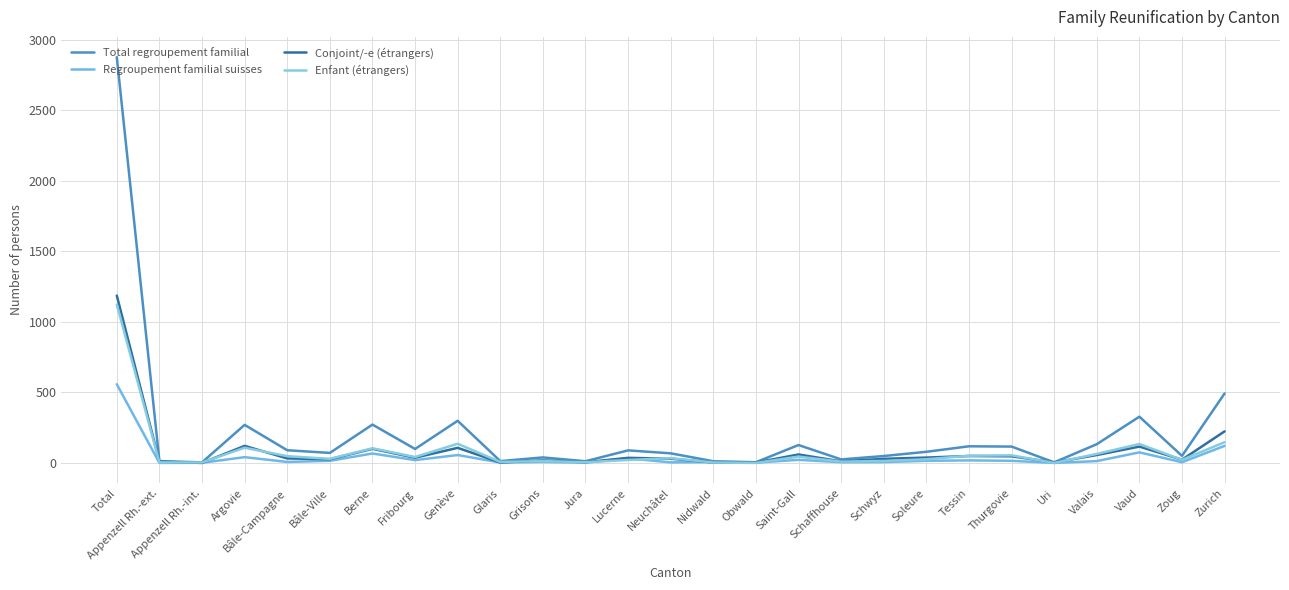

What is the maximum value for Total regroupement familial?

2878